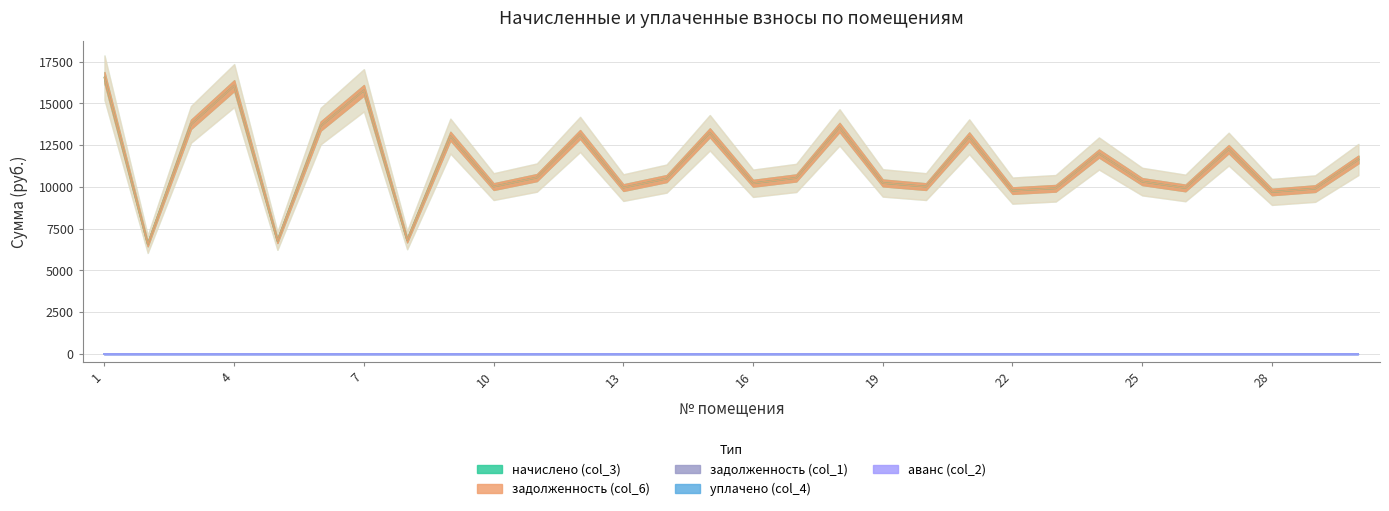

What is the value of the задолженность (col_6) point at the 23rd from the left?

9919.8